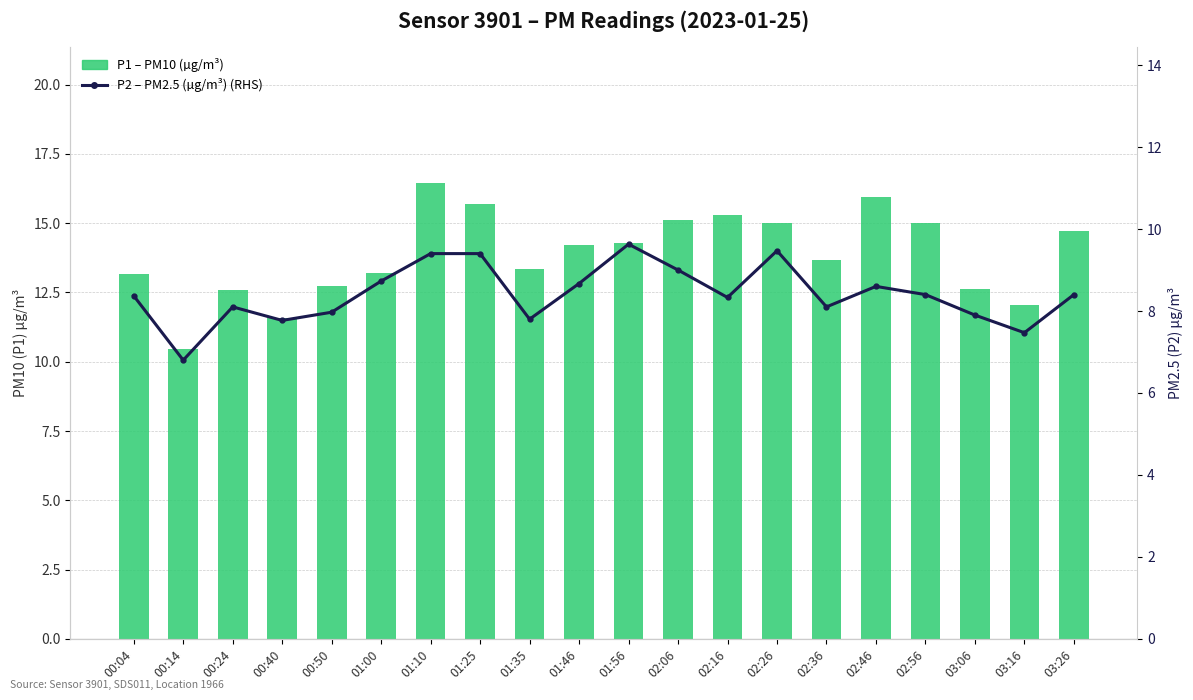

What is the label of the 20th bar from the left?

03:26